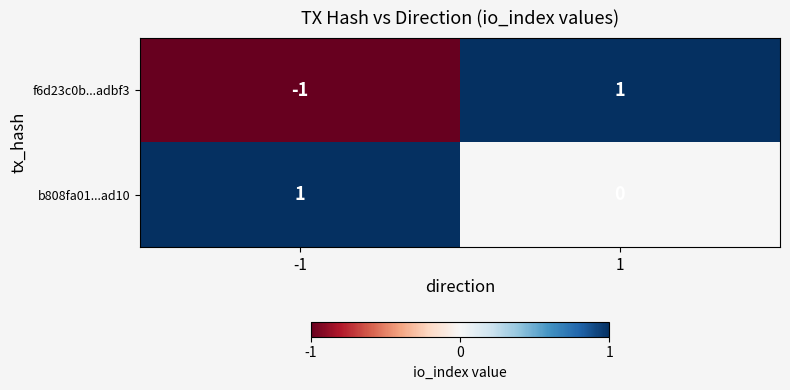

Rank the categories by b808fa01...ad10 value from highest to lowest.

-1, 1